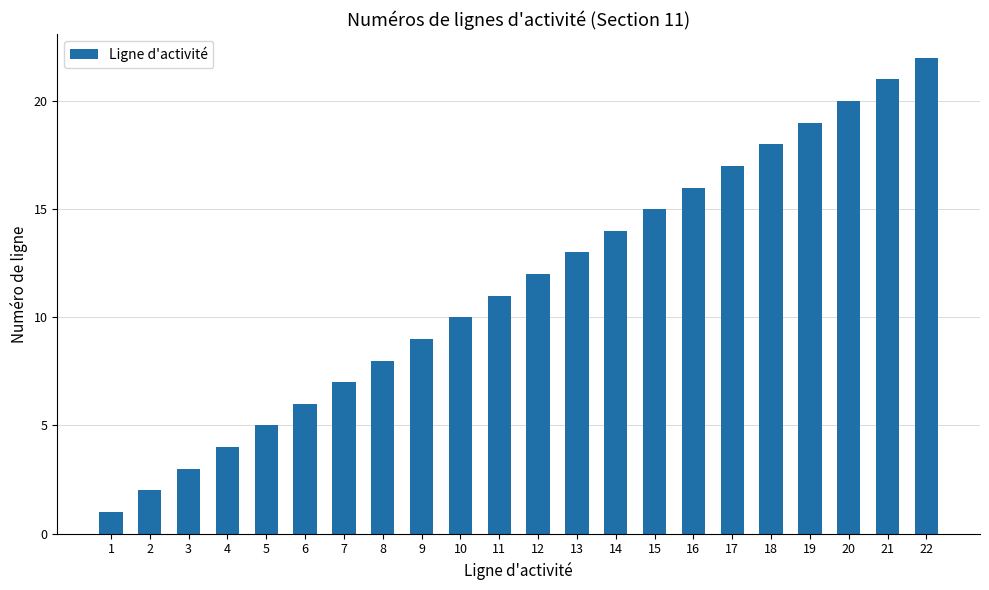

How many categories are shown in the chart?

22